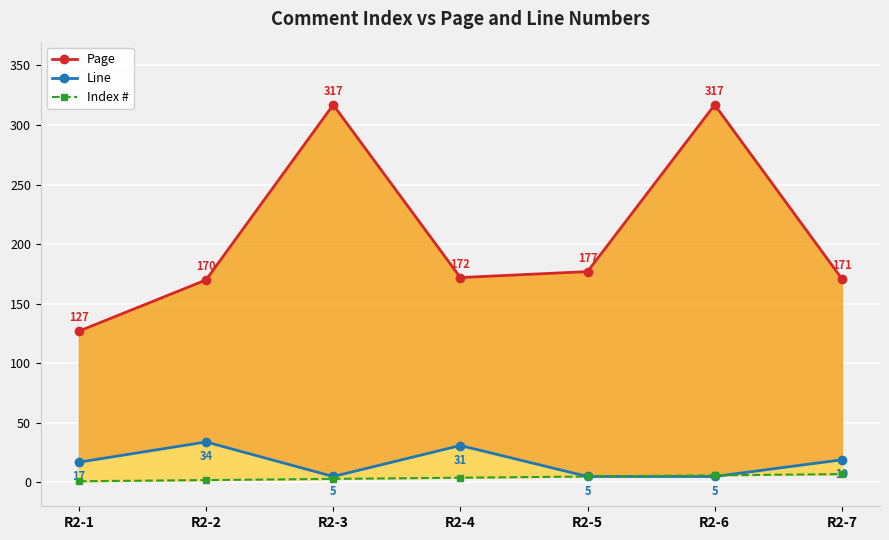

Is it true that Line equals 5 at R2-6?

True